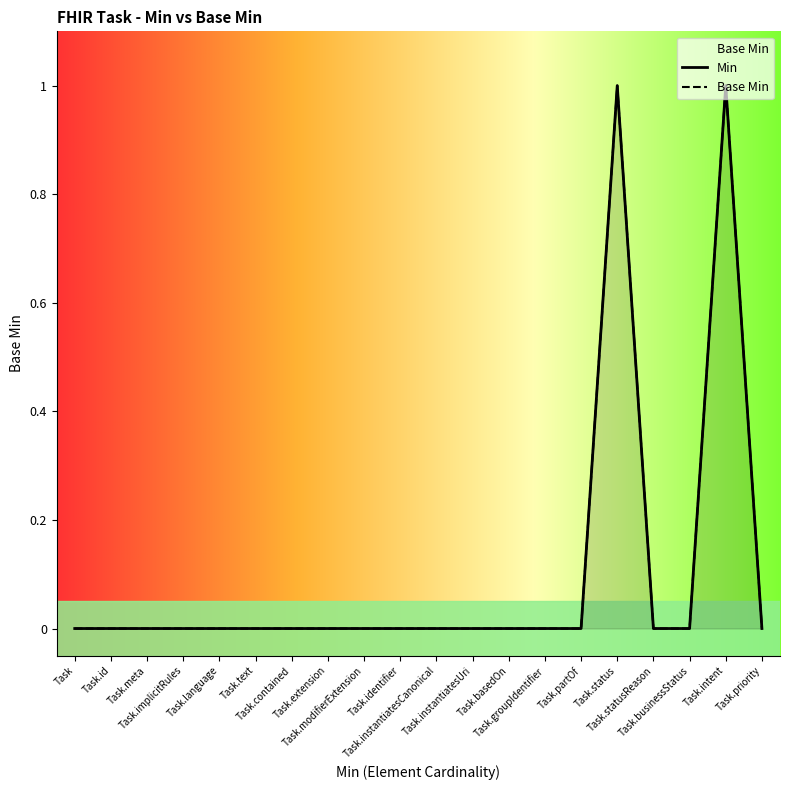

True or false: Base Min and Min cross at least once.

False